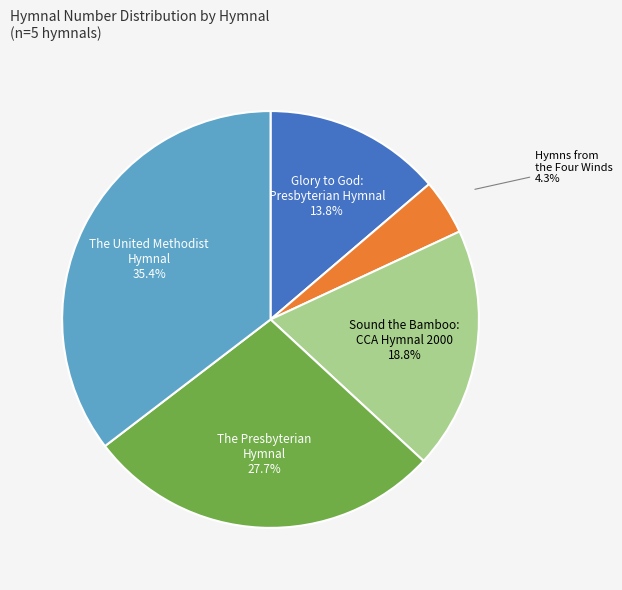

Is there a majority slice in this chart?

No